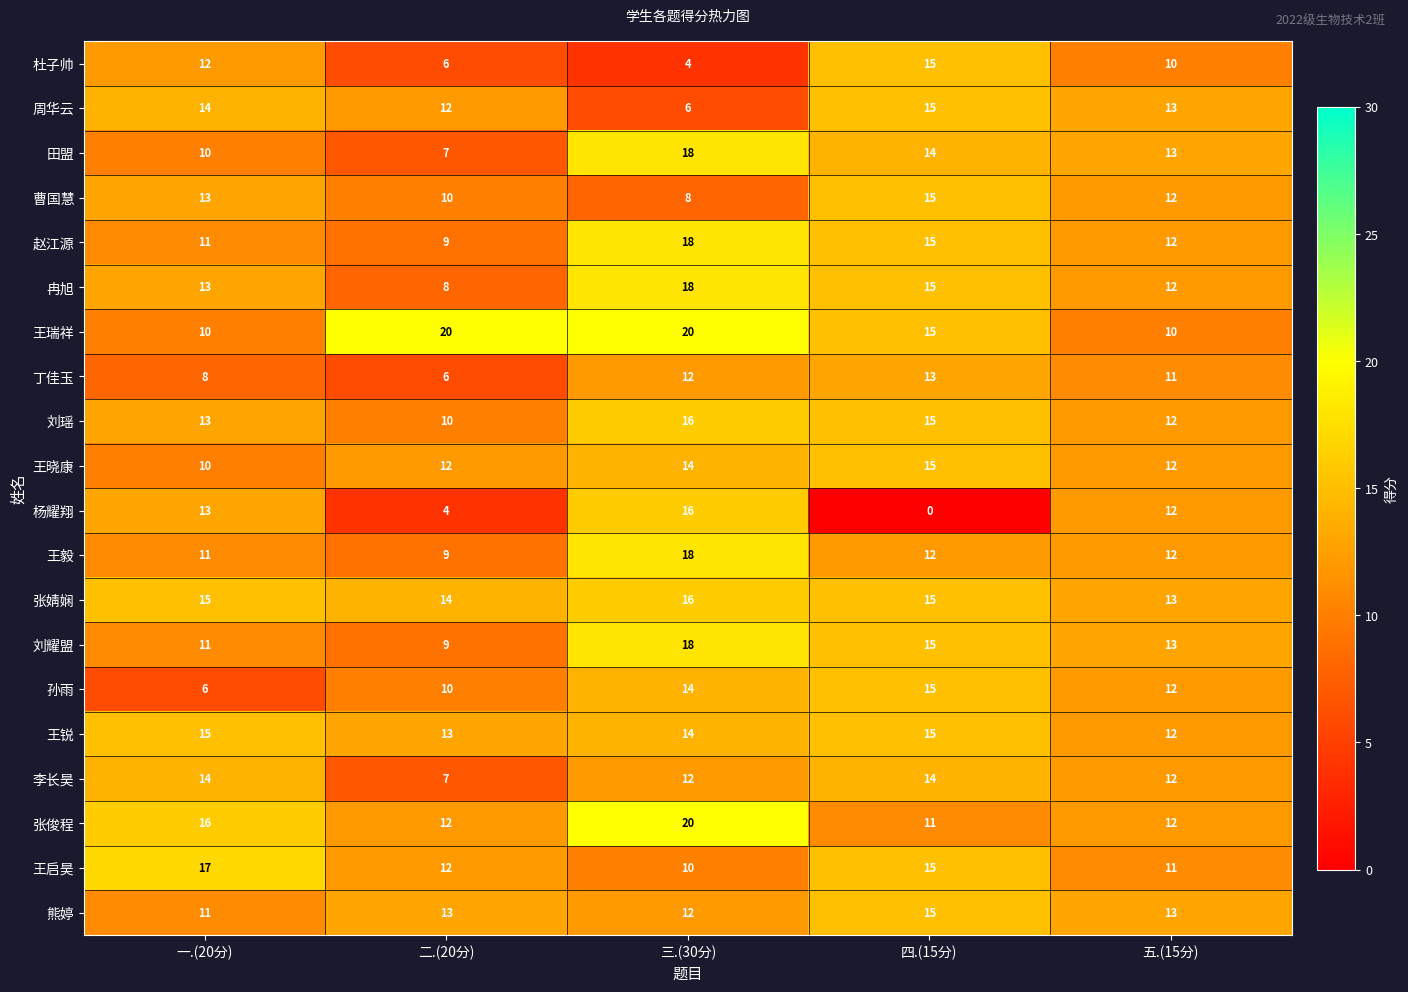

The 王毅 series shows 20 at 四.(15分). True or false?

False